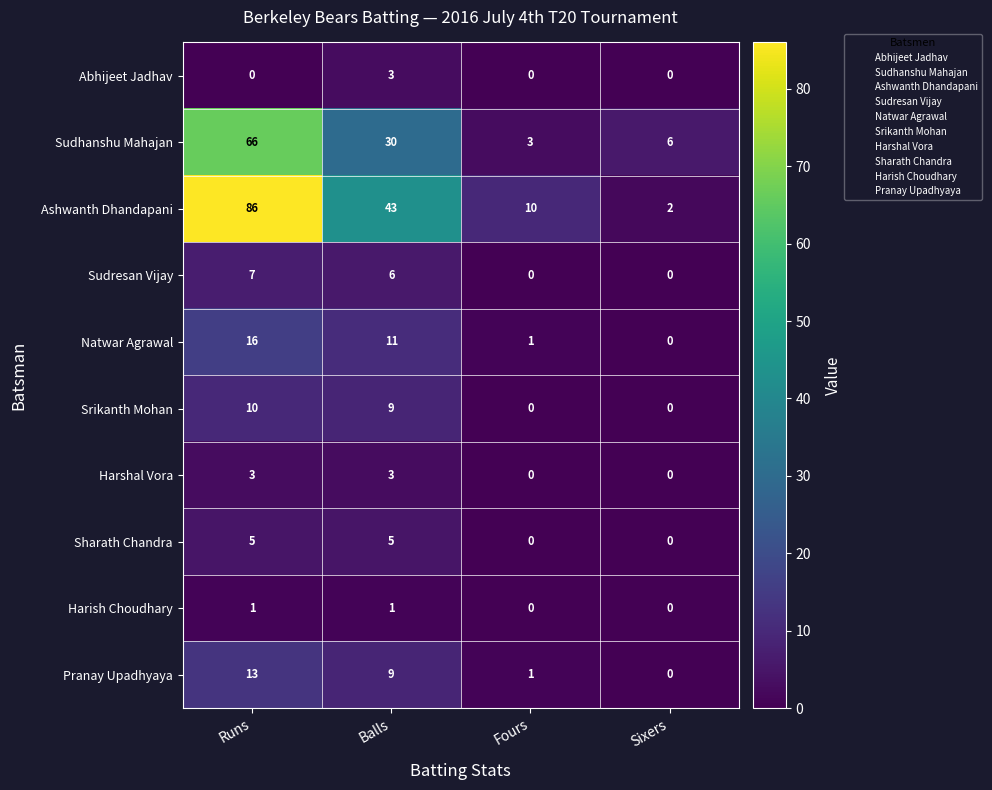

How many Harish Choudhary values are between 0 and 1?

4